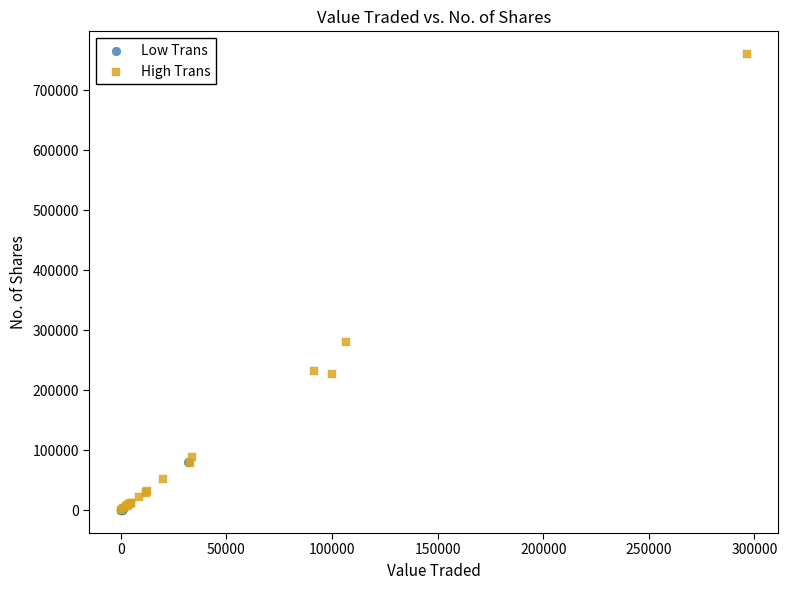

Which series reaches the maximum Y coordinate?

High Trans